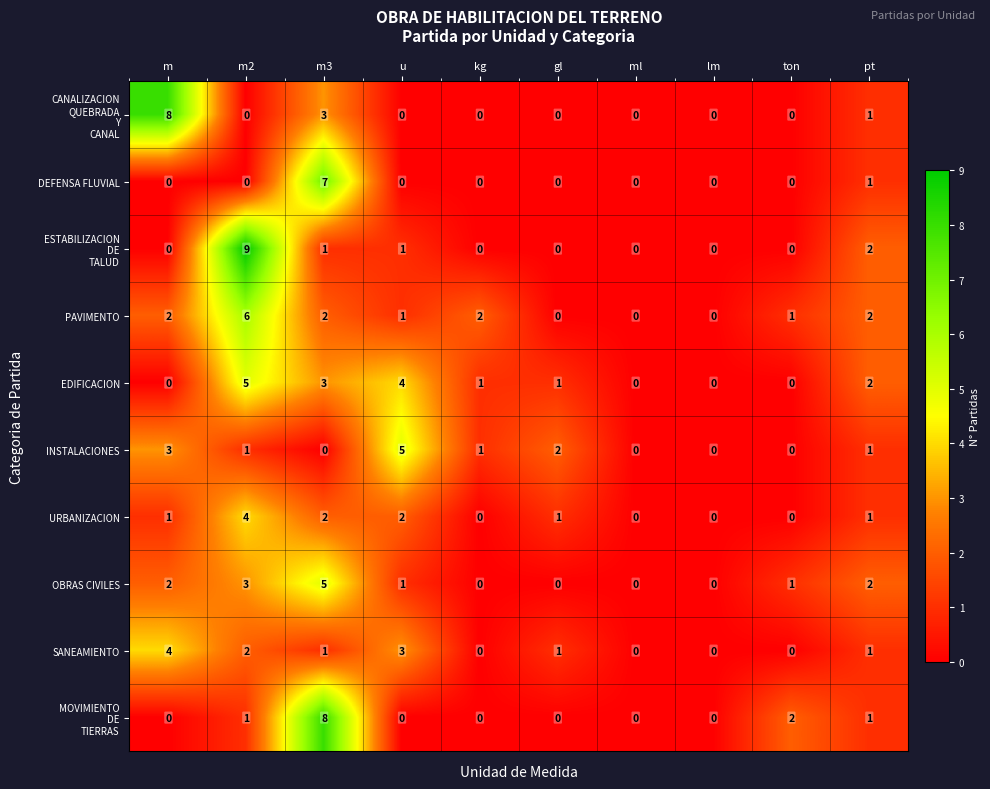

What is the difference between the URBANIZACION values at m2 and ml?

4